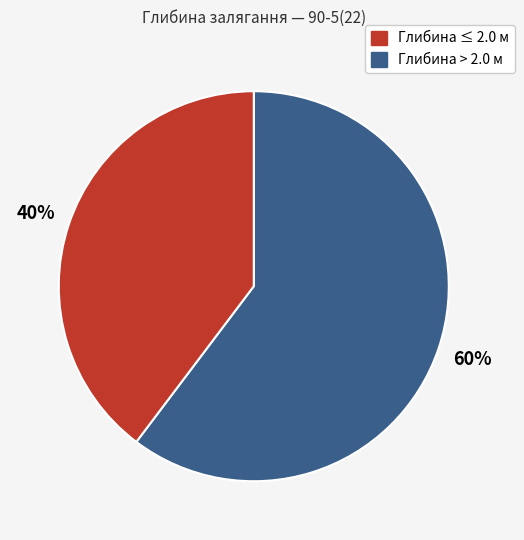

To the nearest percent, what is the average slice percentage?

50%